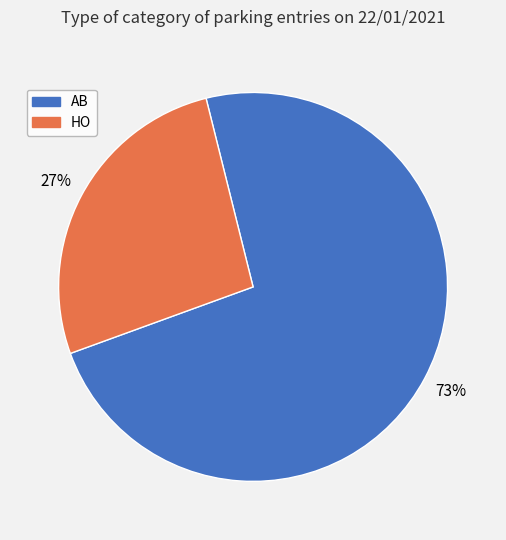

Which slice is the smallest?

HO